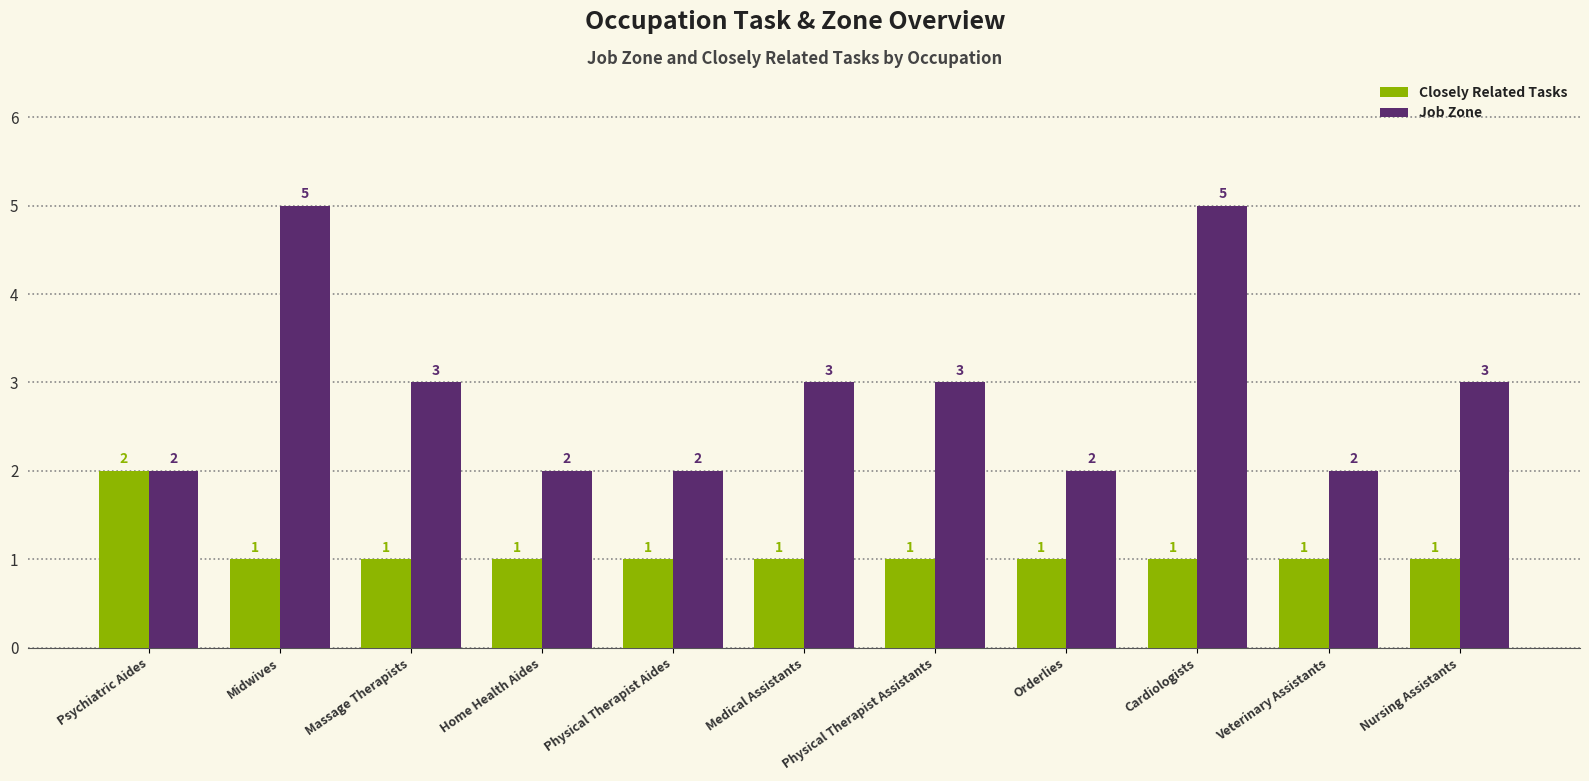

Between Massage Therapists and Orderlies, which series saw the biggest shift?

Job Zone